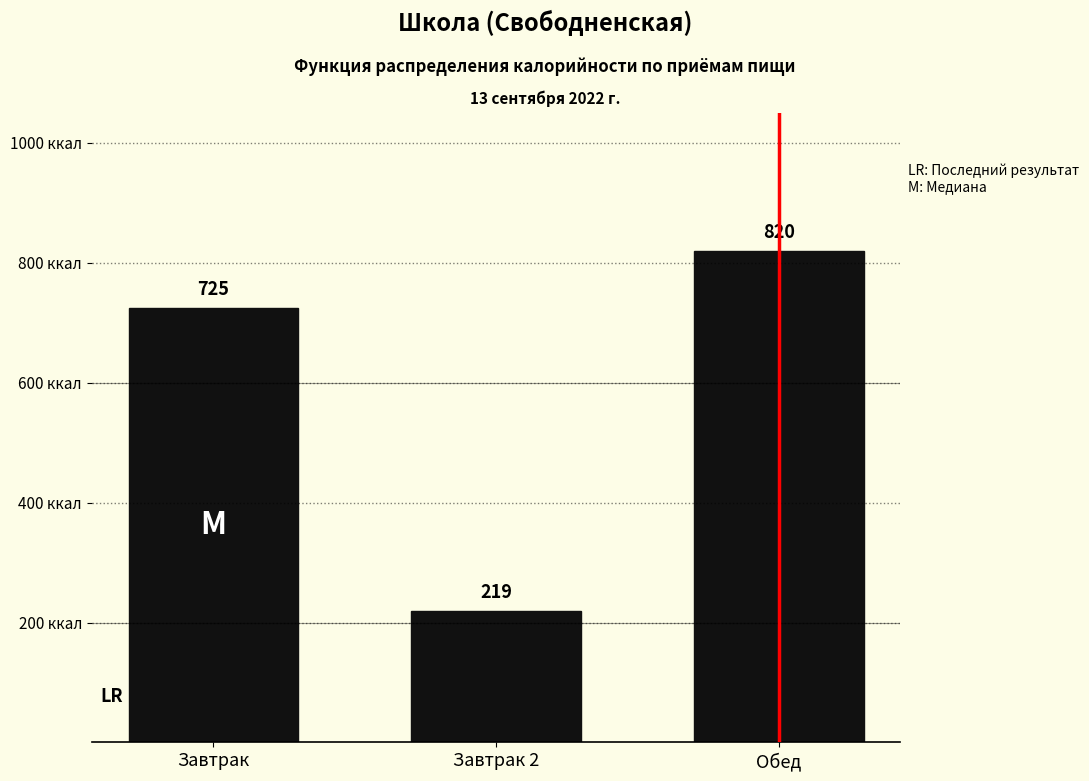

Reading left to right, list all the values displayed in this chart.

725	219	820